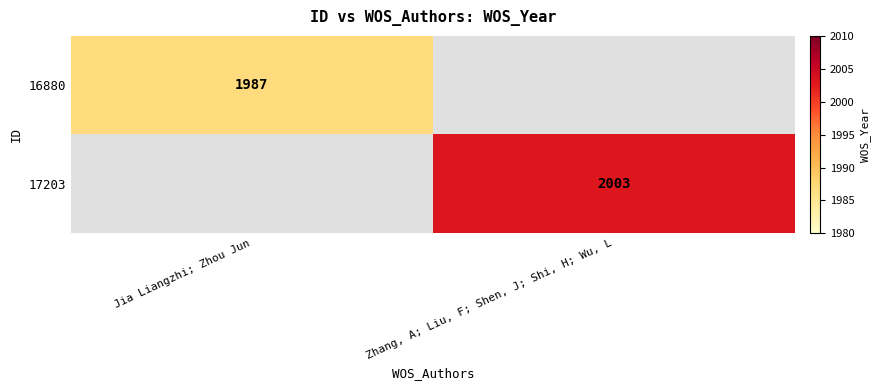

Is it true that 16880 equals 586 at Jia Liangzhi; Zhou Jun?

False